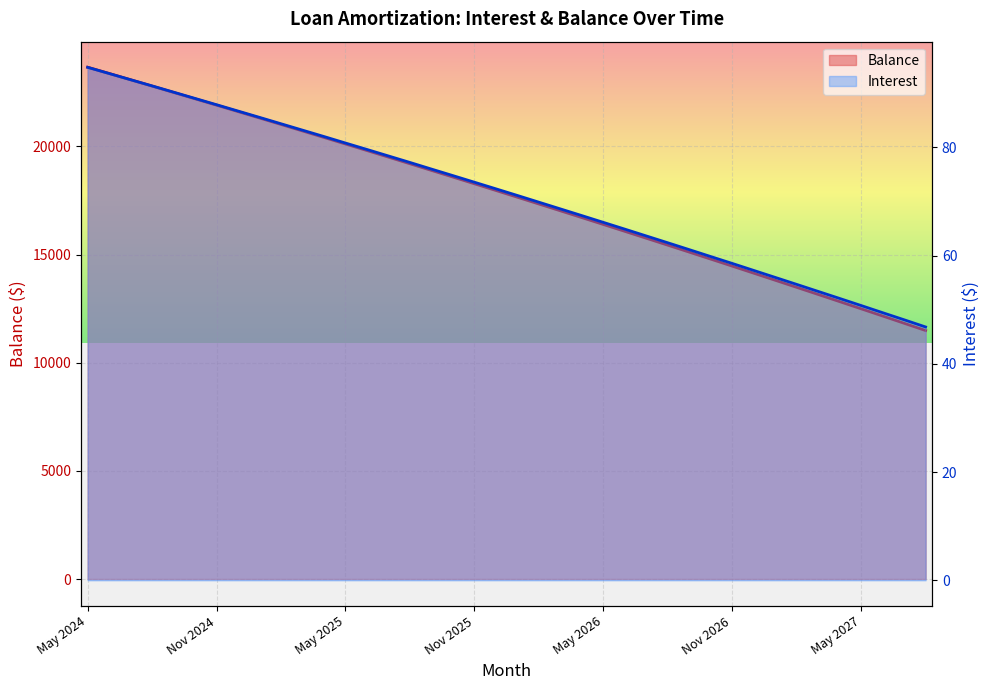

What is the sum of all Balance values?

708939.0